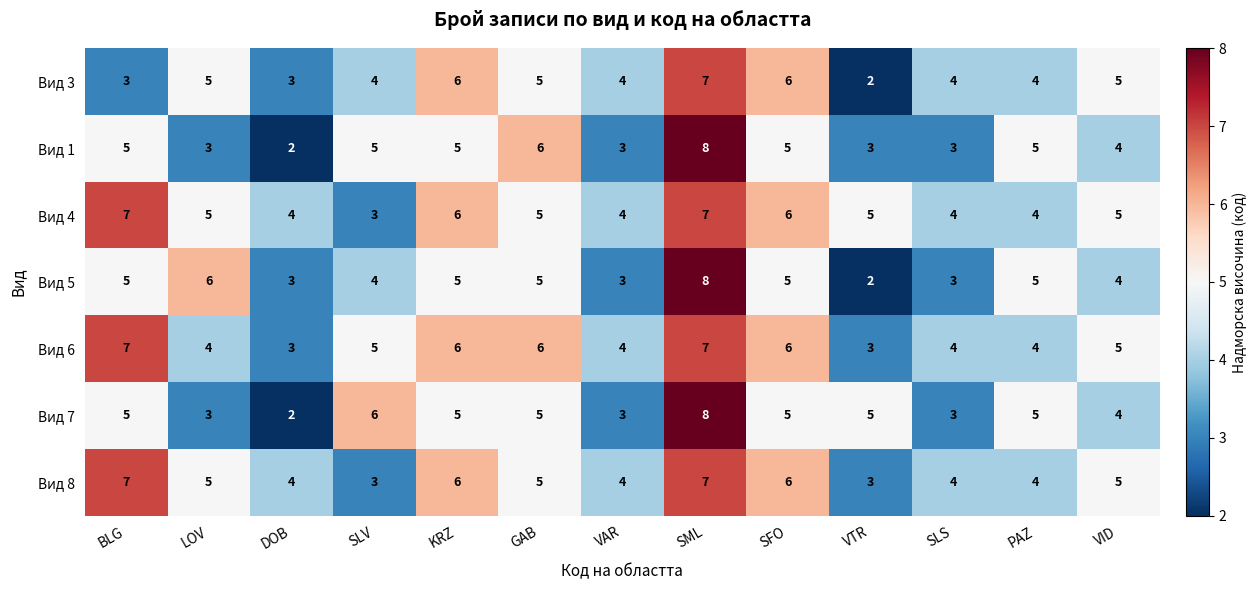

What is the maximum value for Вид 8?

7